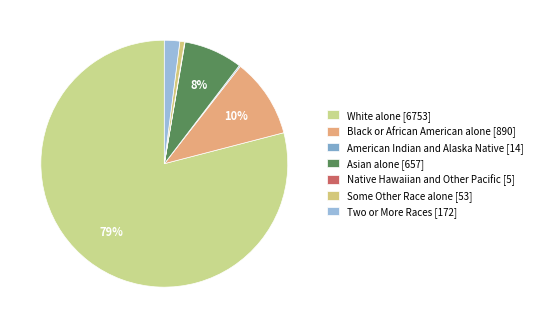

Does American Indian and Alaska Native [14] represent more than half of the total?

No